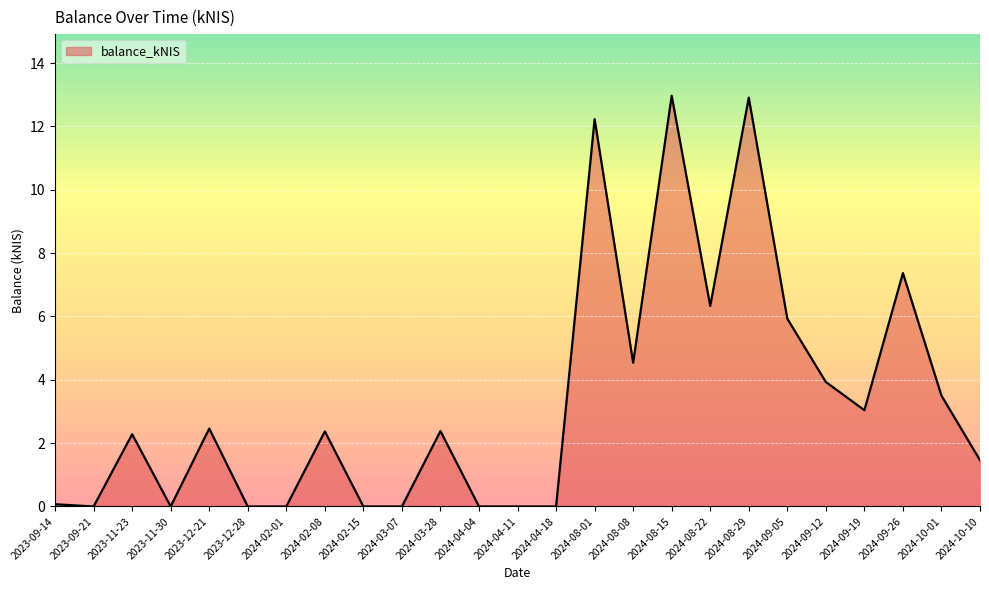

Where does the data first go above 2?

2023-11-23